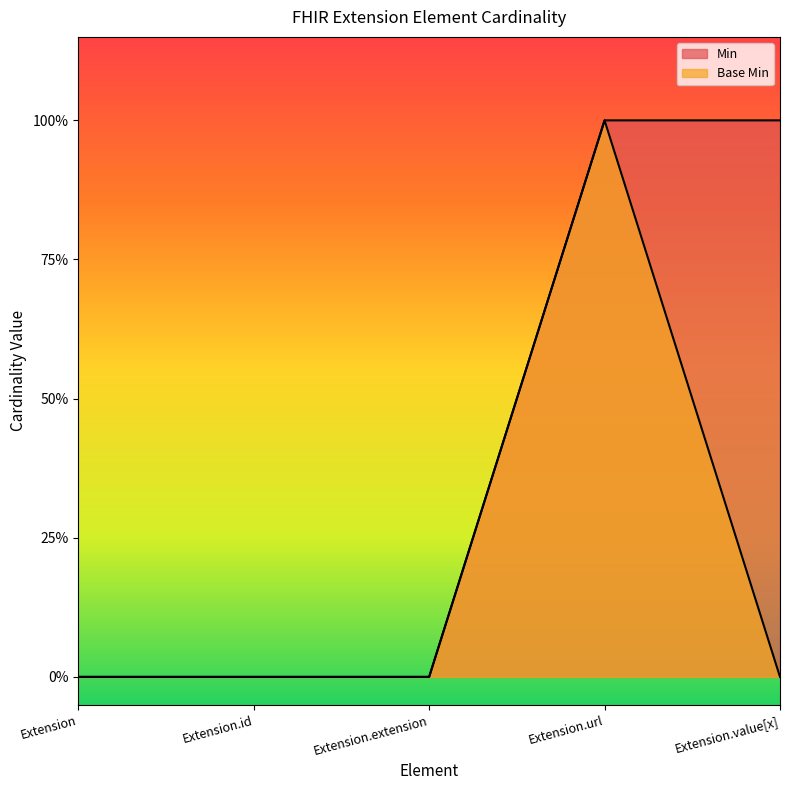

Rank the series by their average value, from lowest to highest.

Base Min, Min